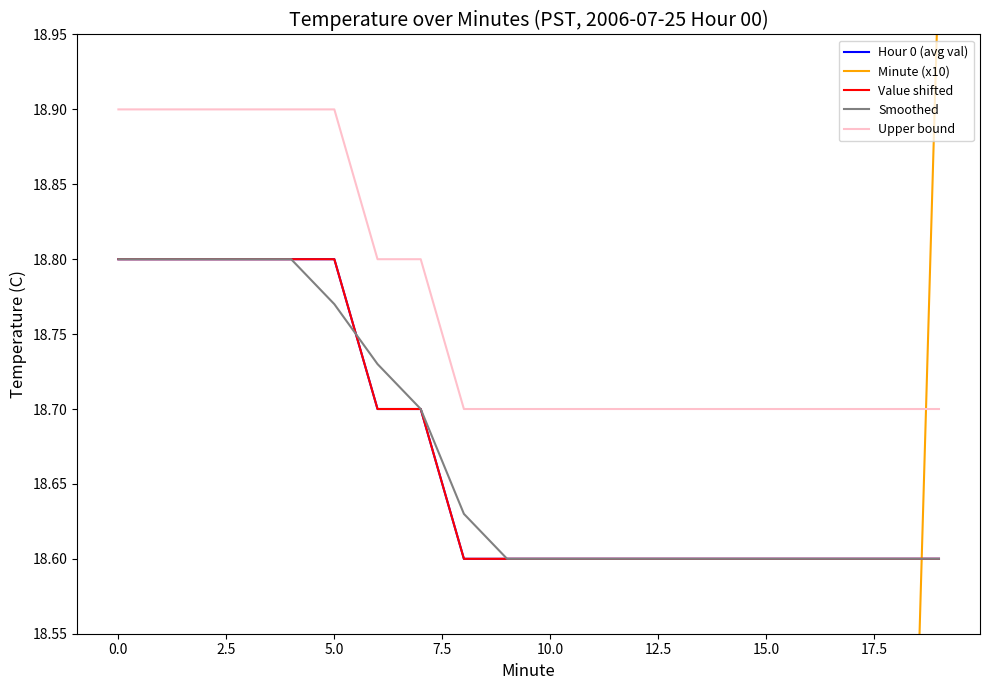

What is the average value of the Smoothed series?

18.7